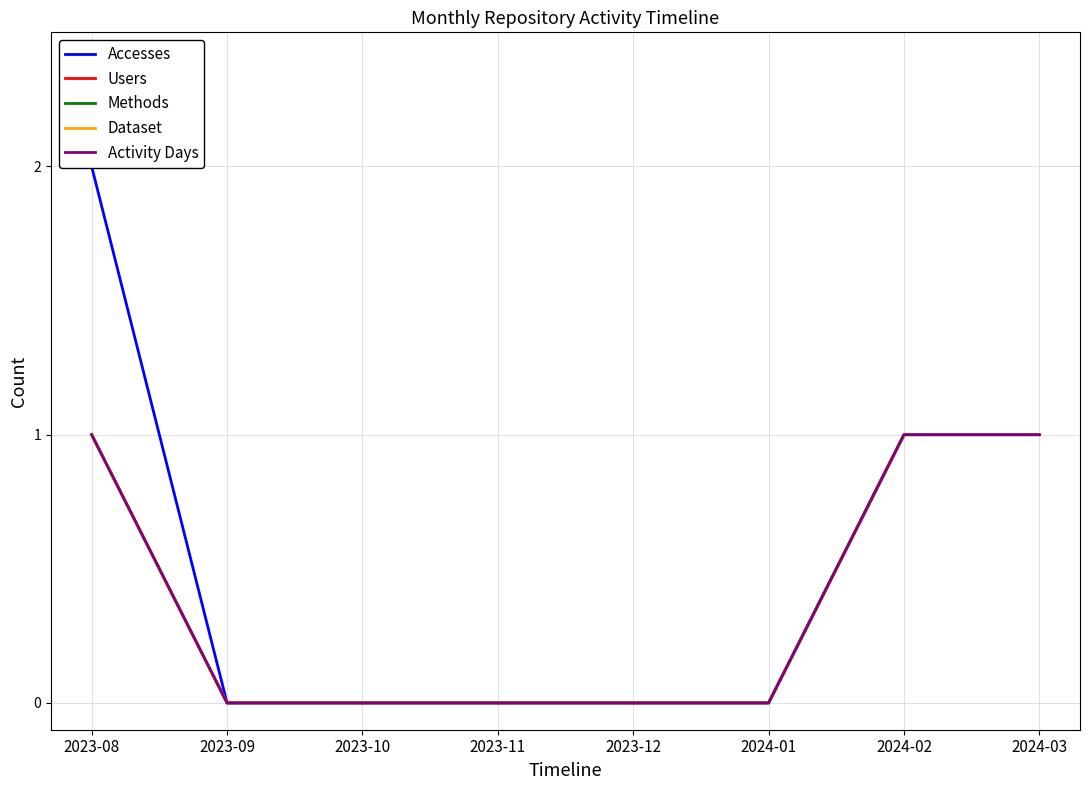

What is the approximate value of Dataset at 2023-08?

1